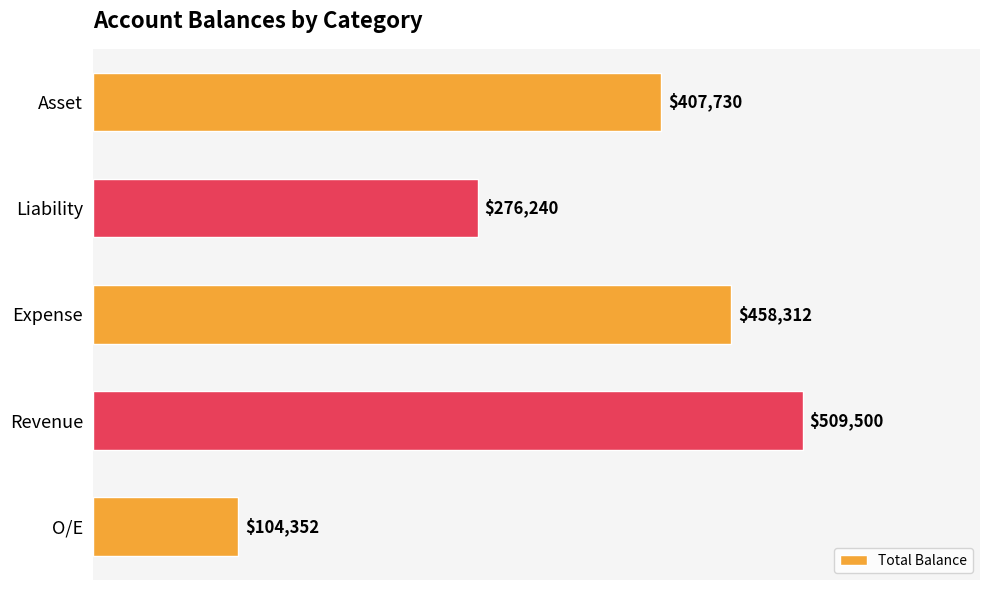

What is the maximum value shown in the chart?

509500